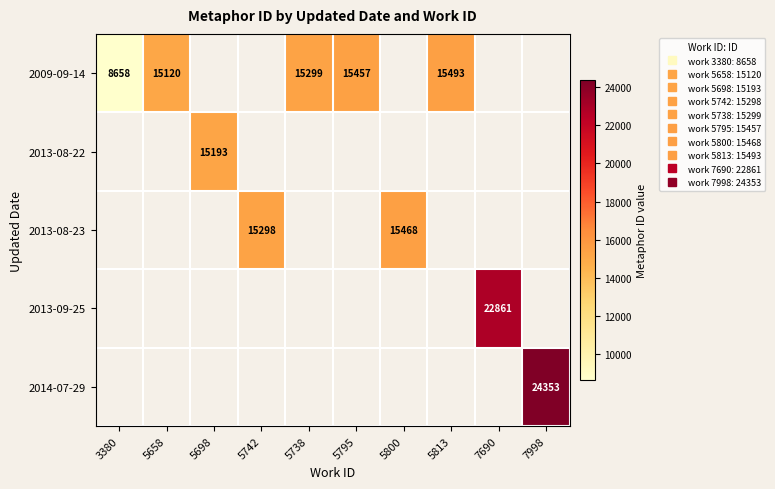

Where does the 2009-09-14 series first go above 15457?

5813